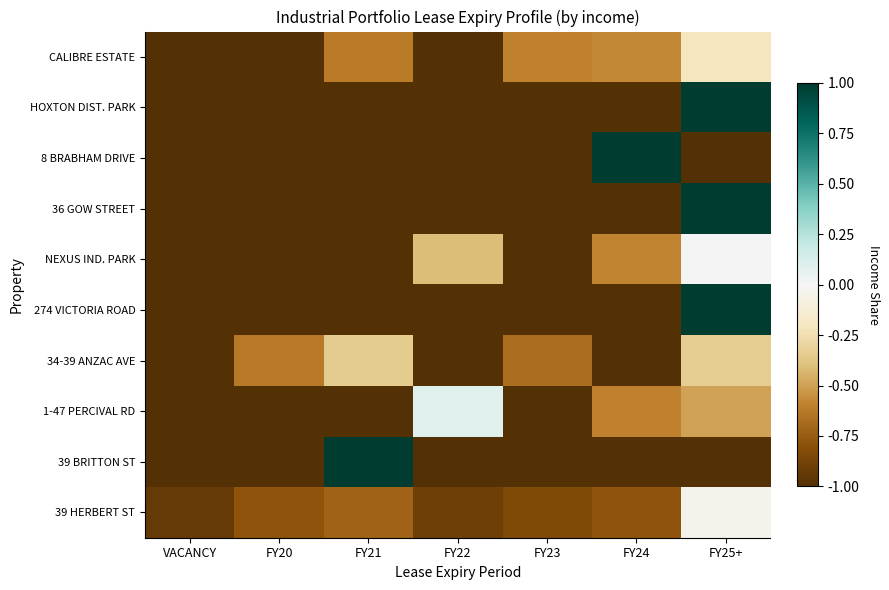

What is the smallest value displayed?

-1.0